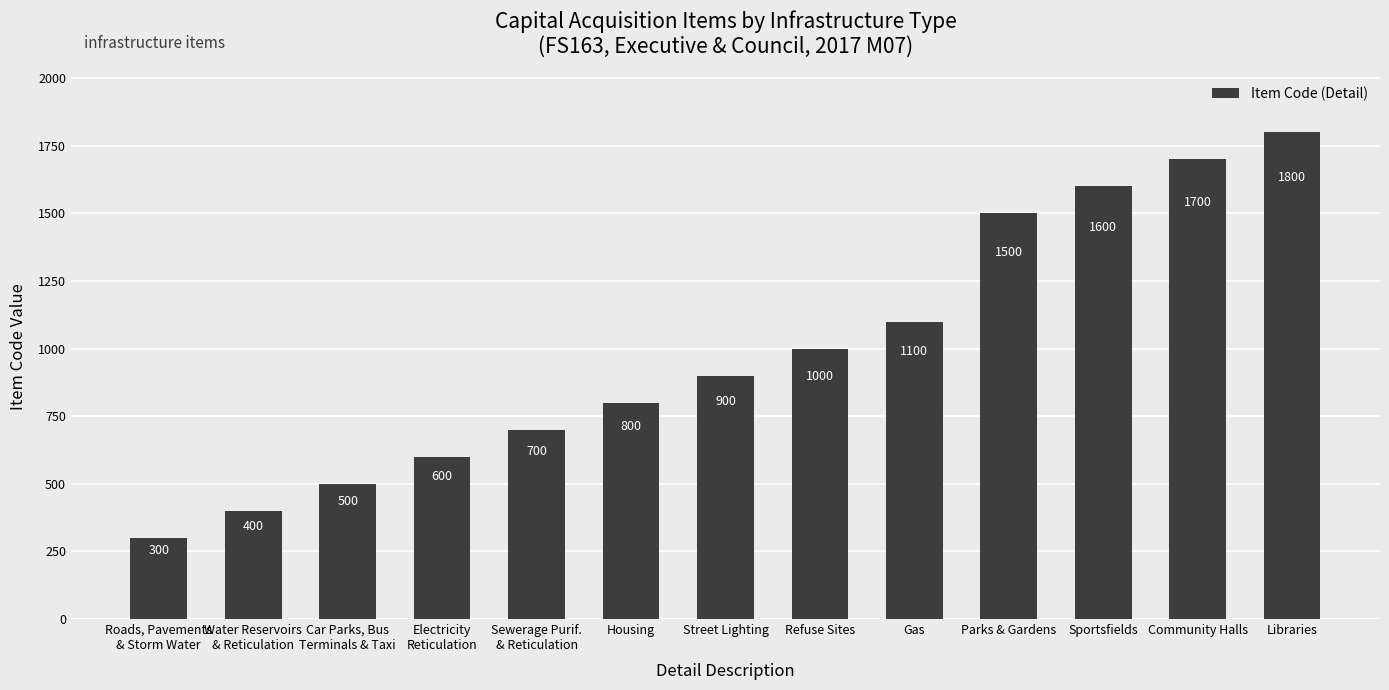

Between Parks & Gardens and Electricity
Reticulation, which is larger?

Parks & Gardens